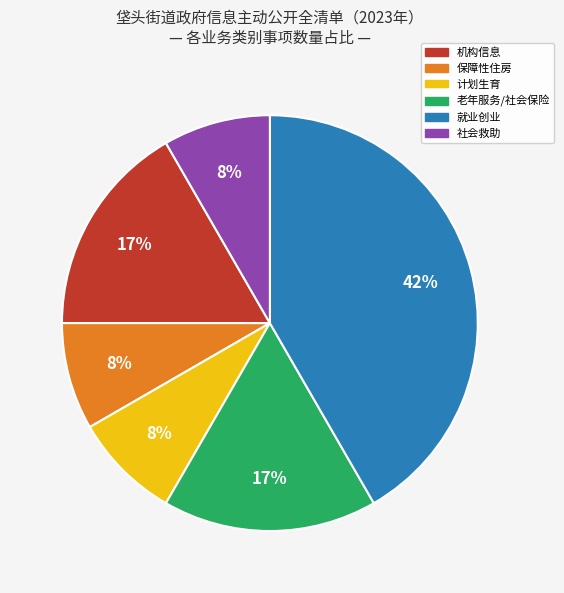

The 计划生育 slice represents 8% of the pie. True or false?

True